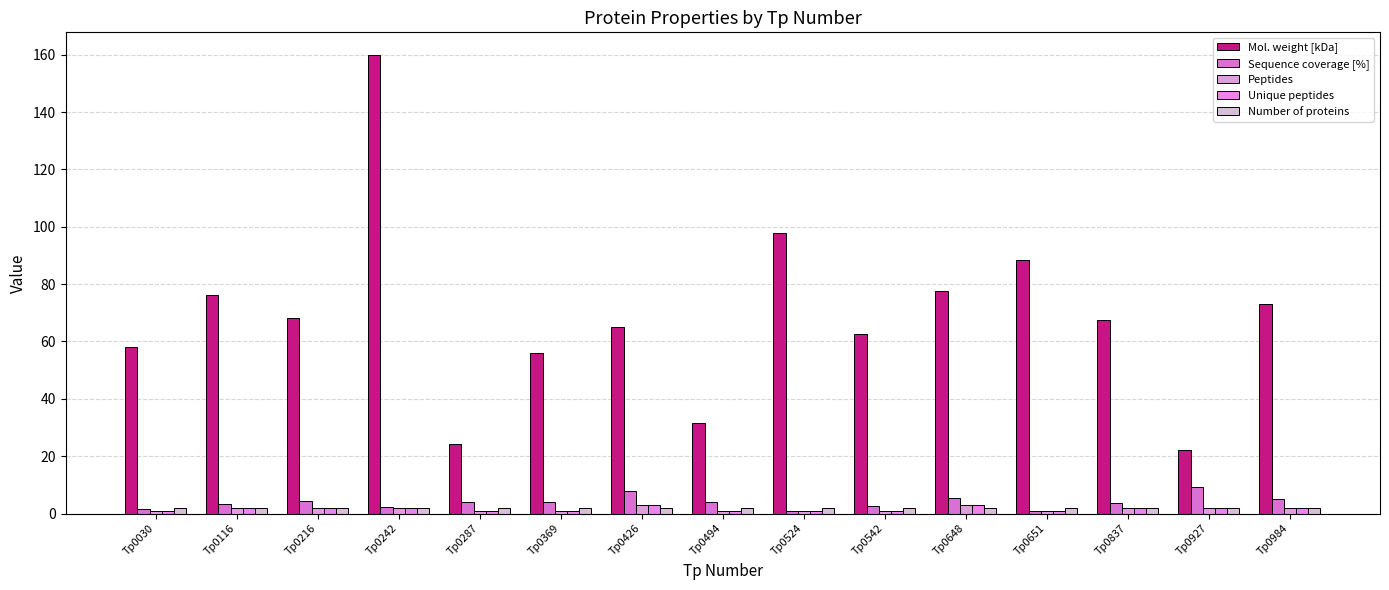

What is the spread (max minus min) of values at Tp0030?

57.0